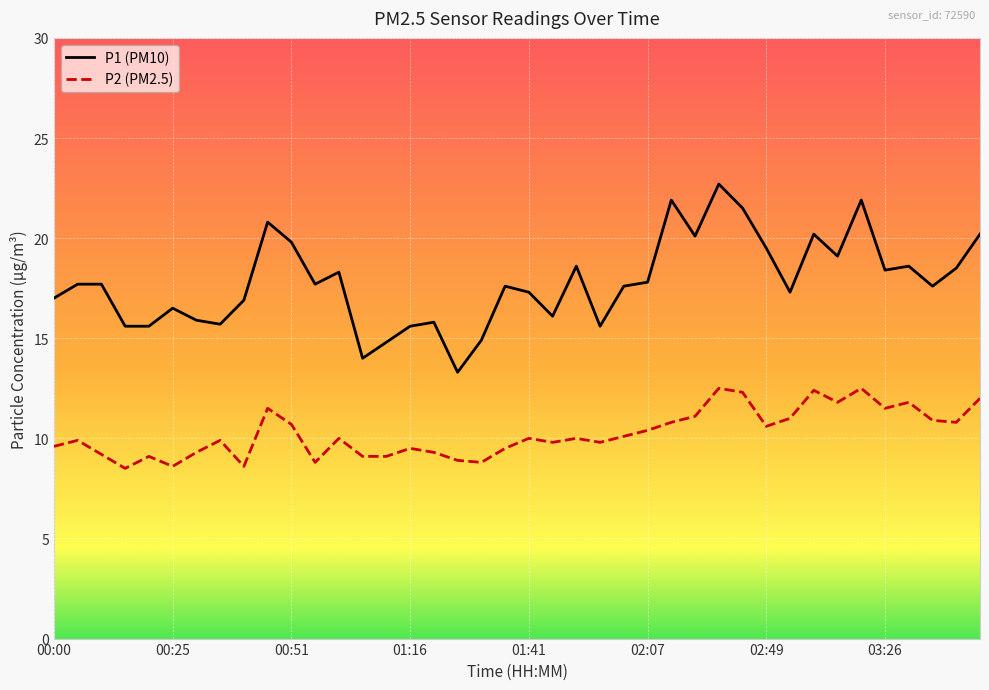

List the series in order of their peak value, lowest first.

P2 (PM2.5), P1 (PM10)